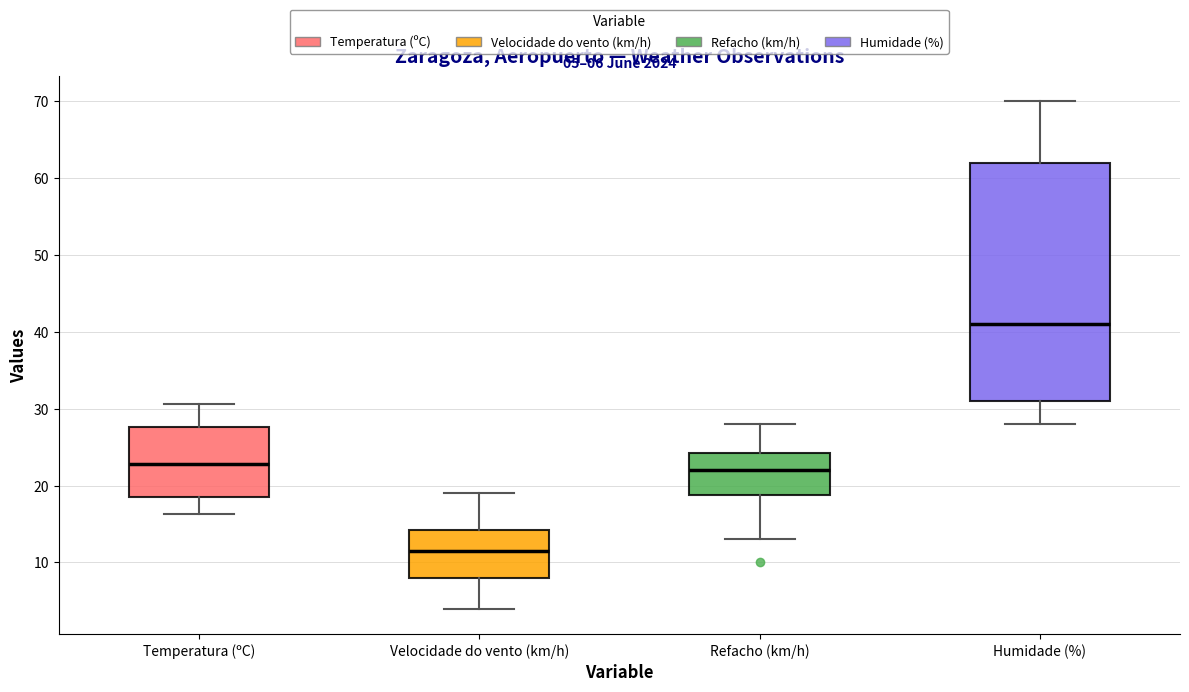

Which box's median line is the highest?

Humidade (%)